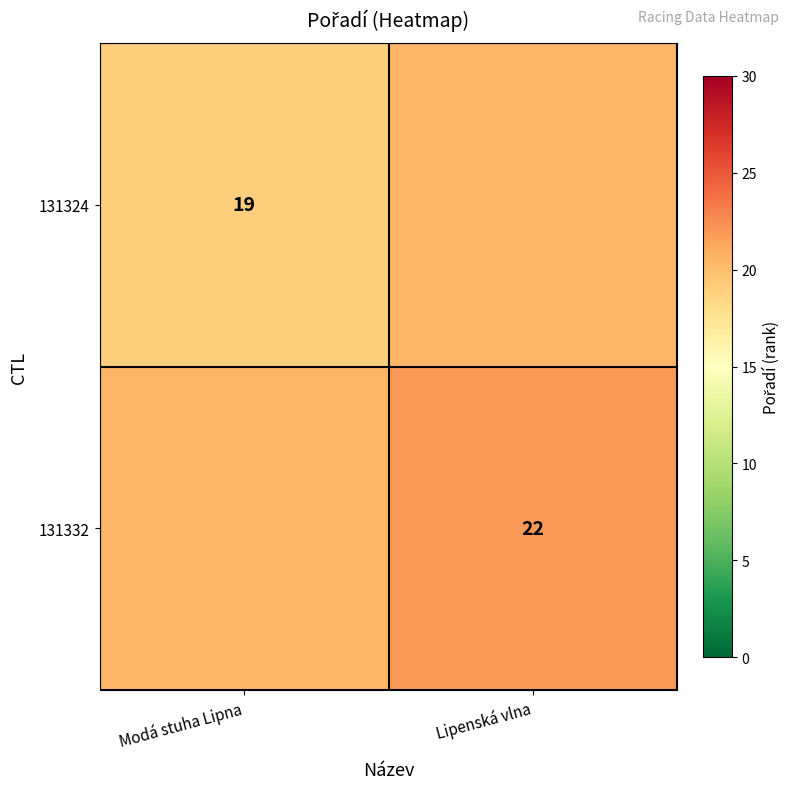

Is it true that 131324 equals 19.0 at Modá stuha Lipna?

True